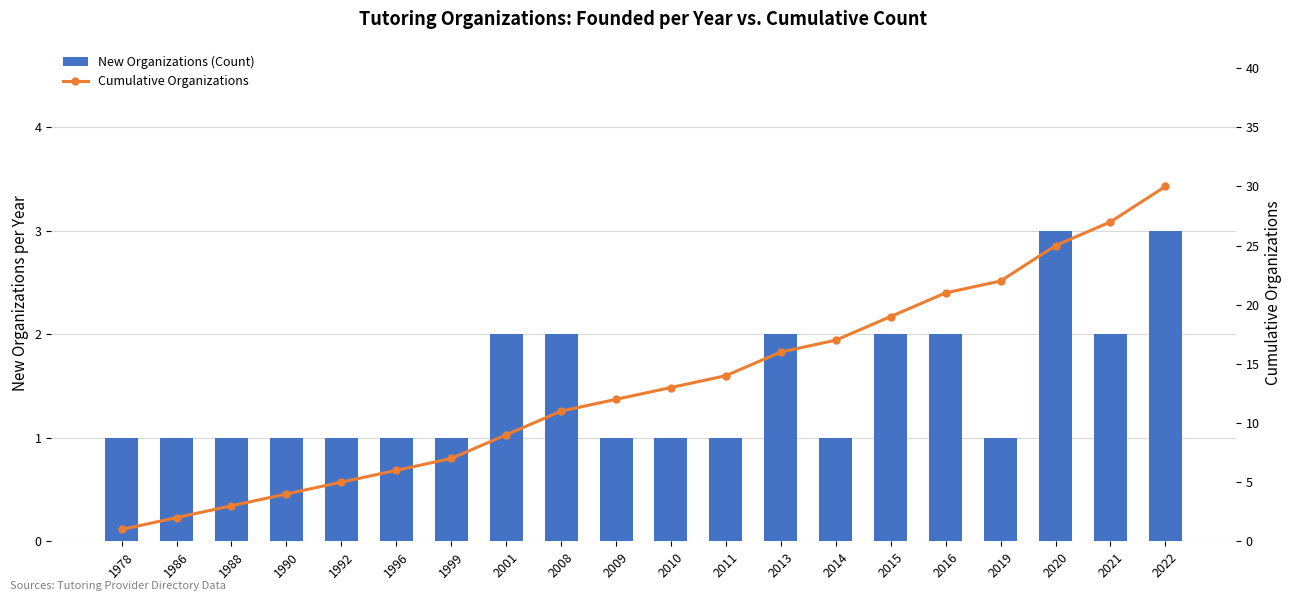

What value does the Cumulative Organizations series have at 2001?

9